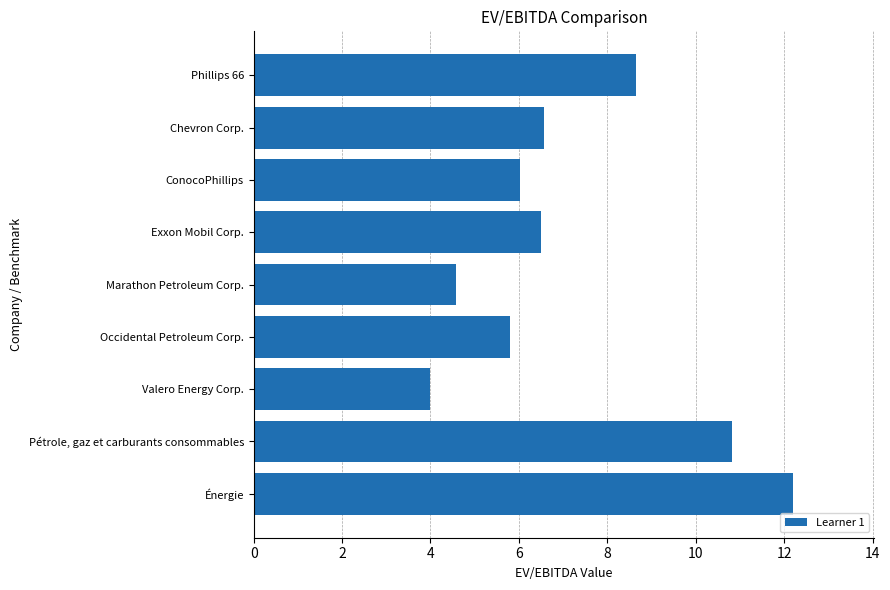

Reading bottom to top, transcribe all the data shown in this chart.

12.2	10.8	4.0	5.8	4.6	6.5	6.0	6.6	8.6